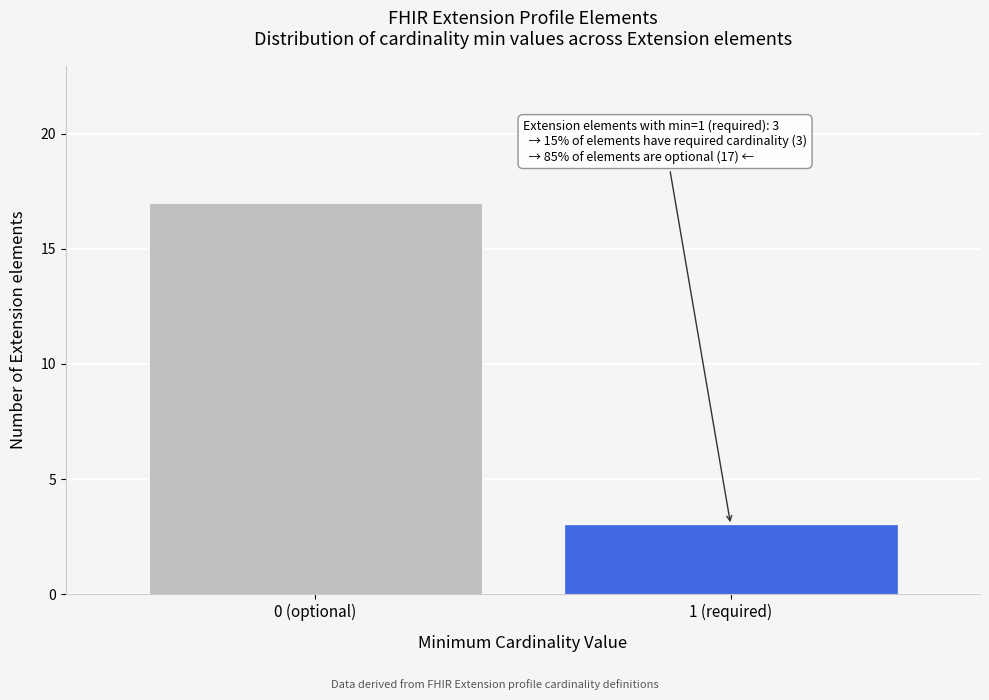

Reading left to right, list all the values displayed in this chart.

0 (optional)=17	1 (required)=3